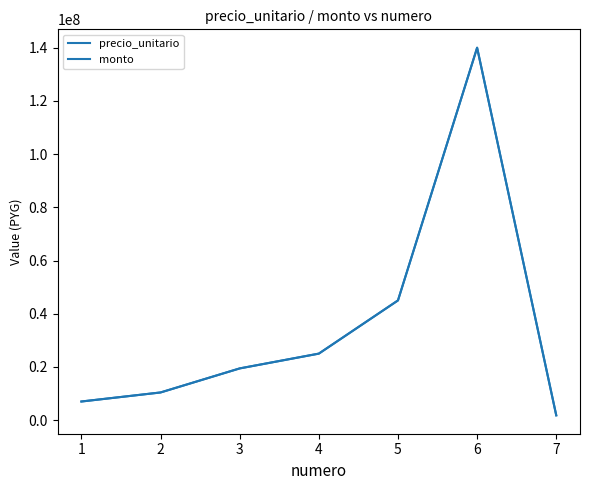

Is this an area chart (filled region under the line)?

No